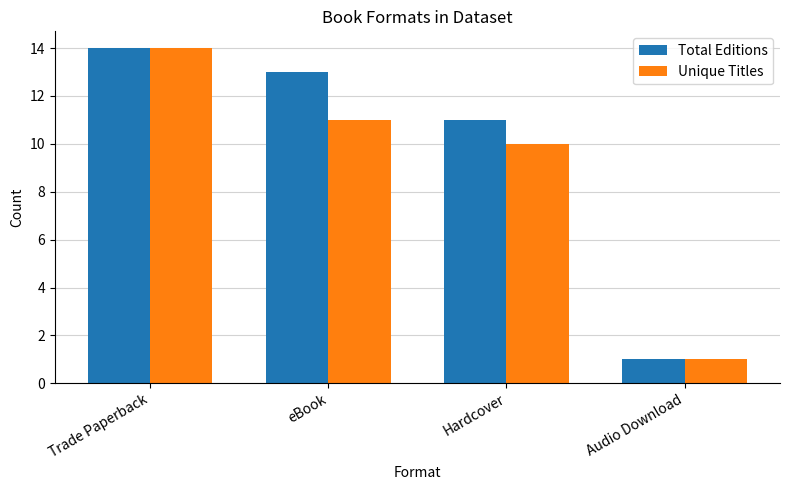

What is the sum of all Total Editions values?

39